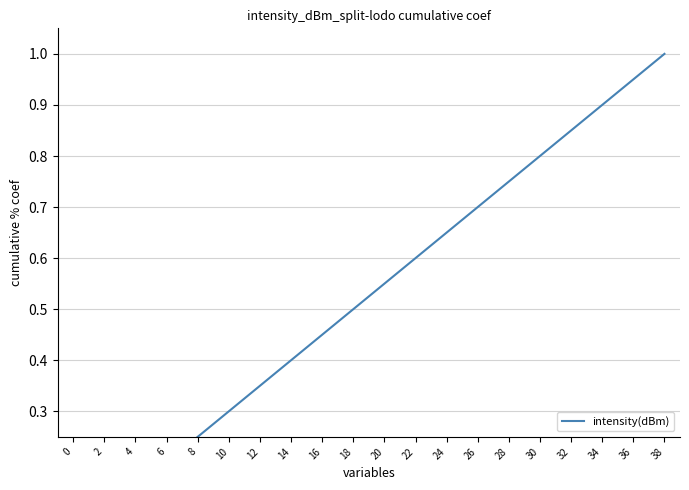

True or false: the data has more than 2 interior local peaks.

False